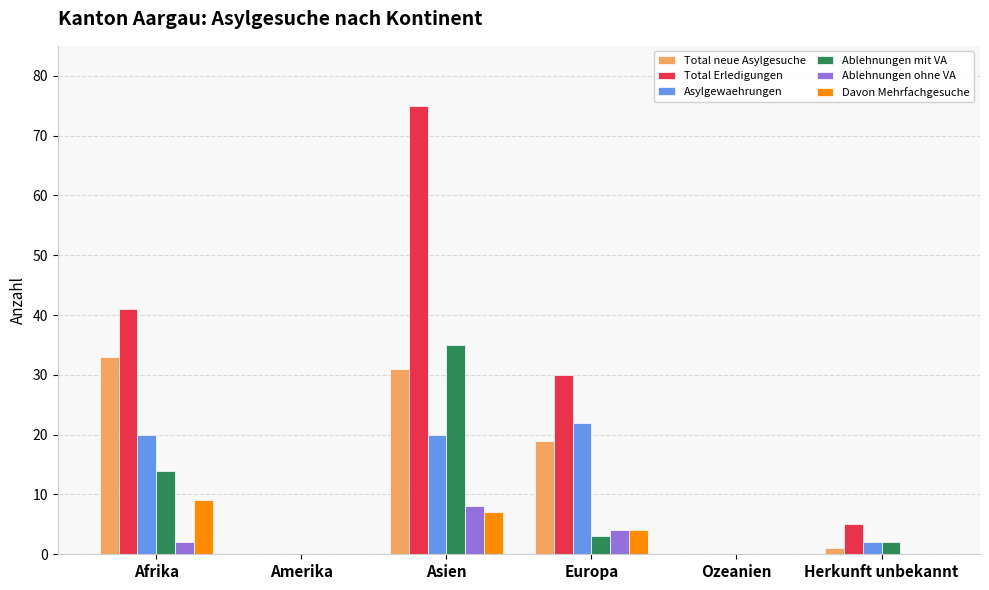

How many groups of bars are there?

6